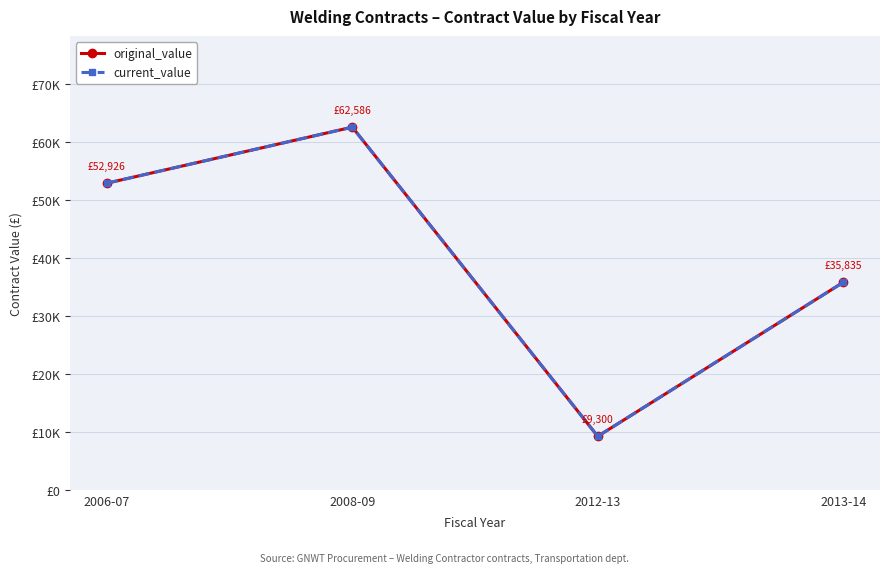

Is it true that current_value equals 9300.0 at 2012-13?

True